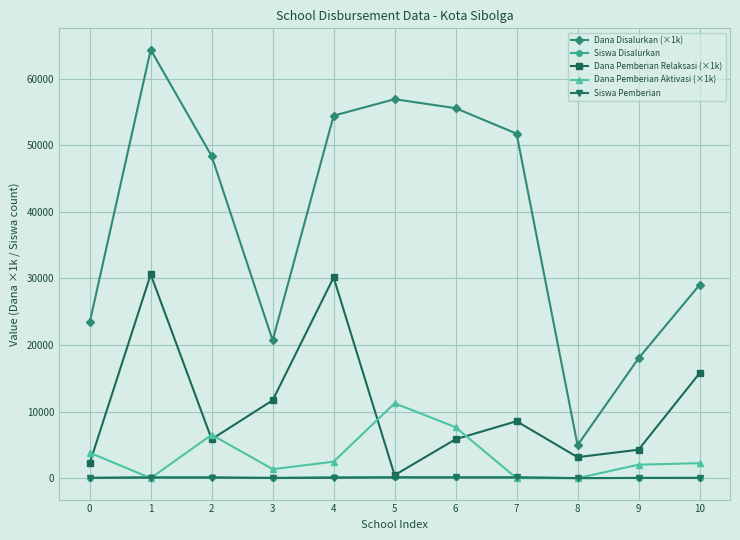

Read the Dana Pemberian Relaksasi (×1k) value at 5.

450